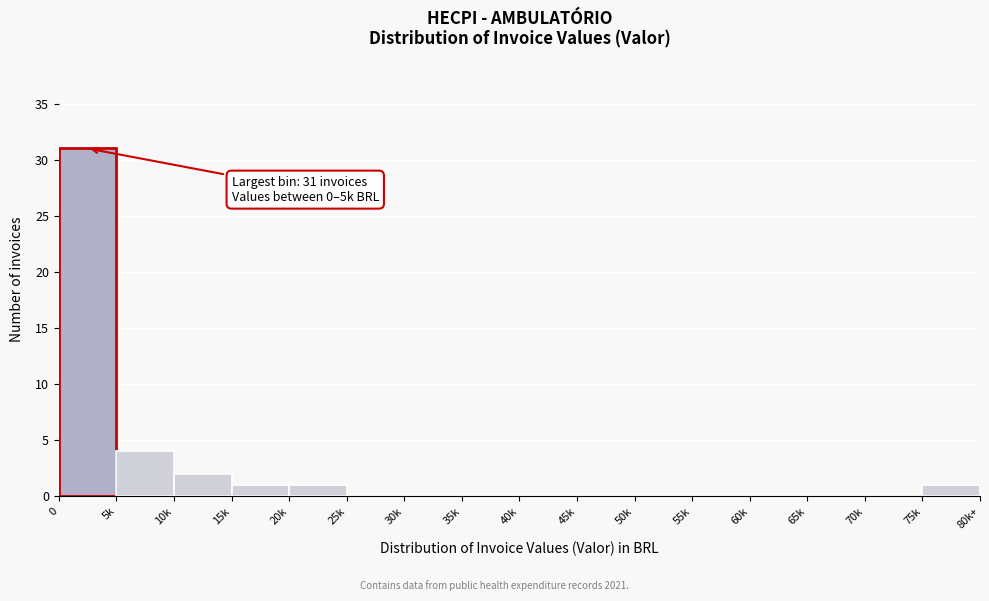

Reading right to left, list all the values displayed in this chart.

75k=1	70k=0	65k=0	60k=0	55k=0	50k=0	45k=0	40k=0	35k=0	30k=0	25k=0	20k=1	15k=1	10k=2	5k=4	0=31